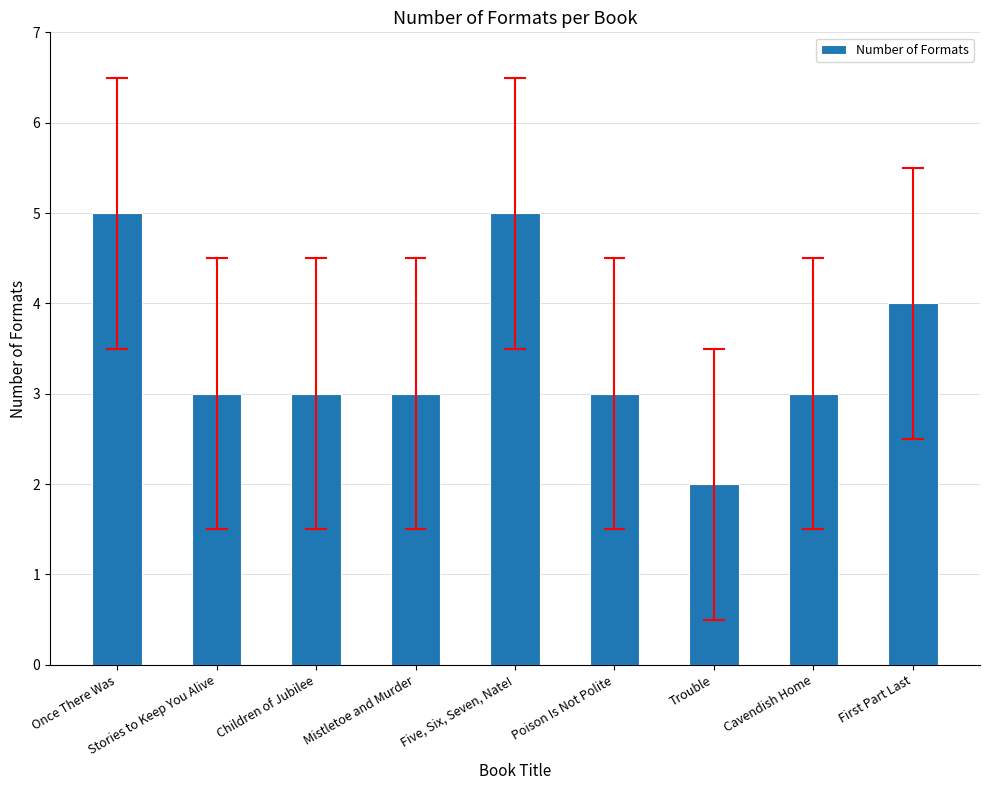

Is it true that the value at Mistletoe and Murder is 3?

True